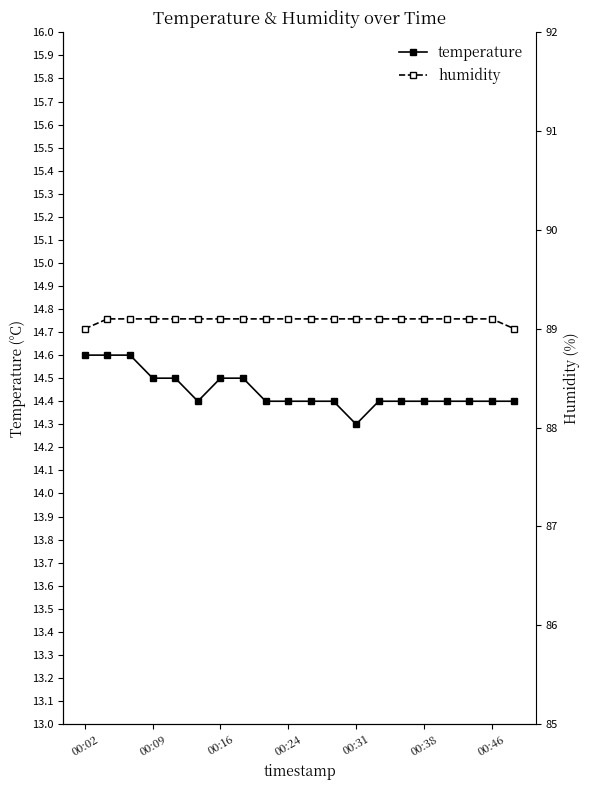

What is the spread (max minus min) of values at 7?

74.6